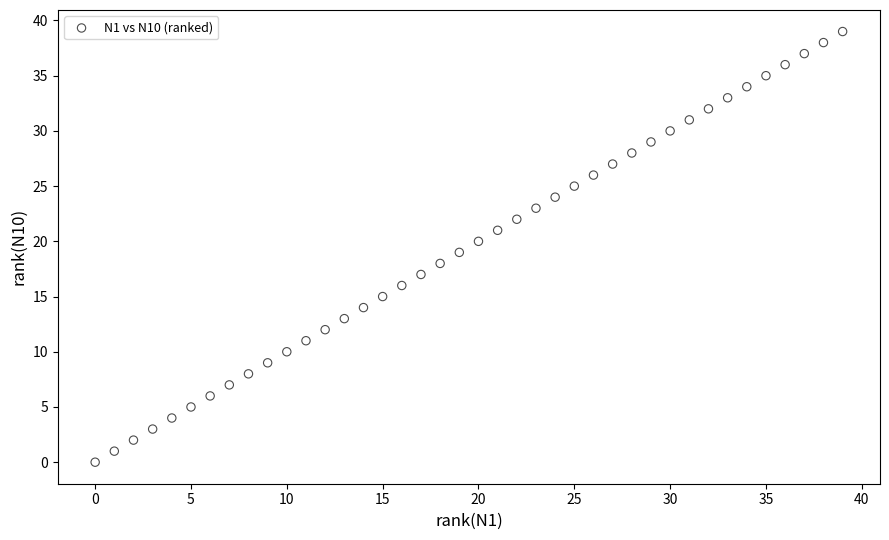

What is the range of X values (max minus min)?

39